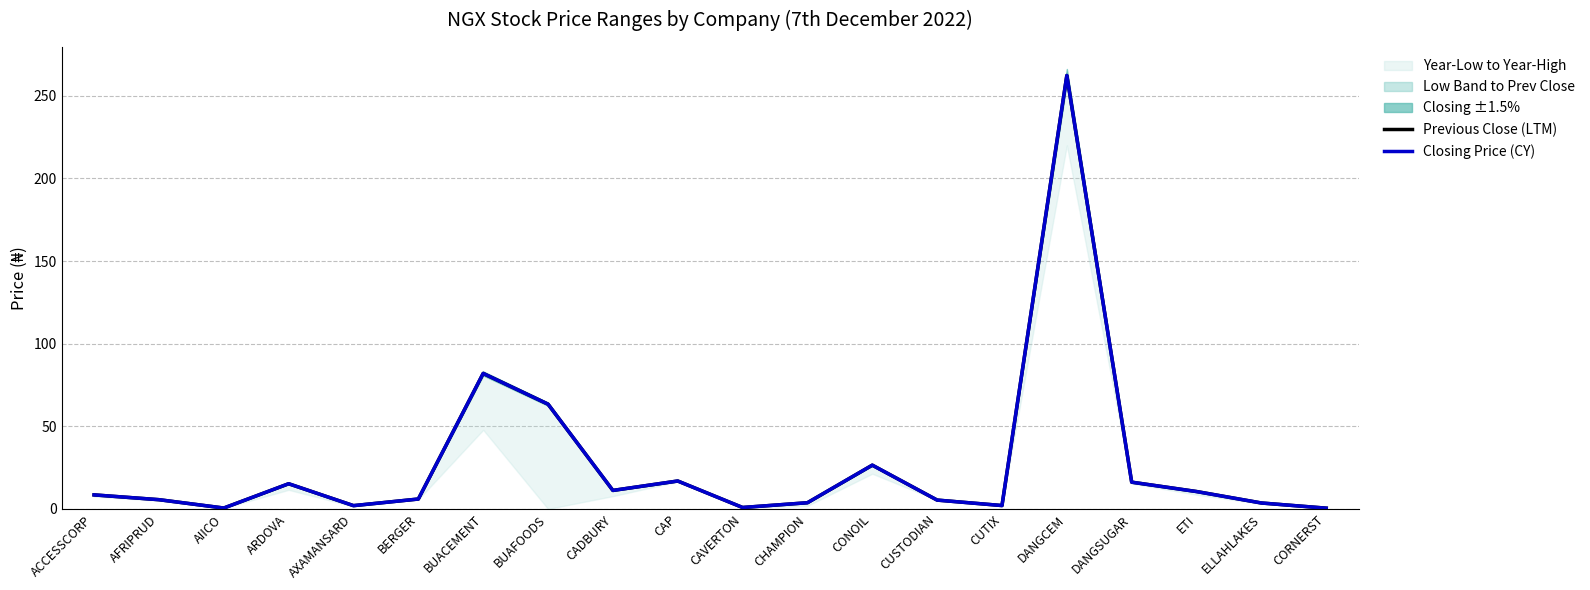

What is the difference between the maximum and minimum values in the Closing Price (CY) series?

261.9